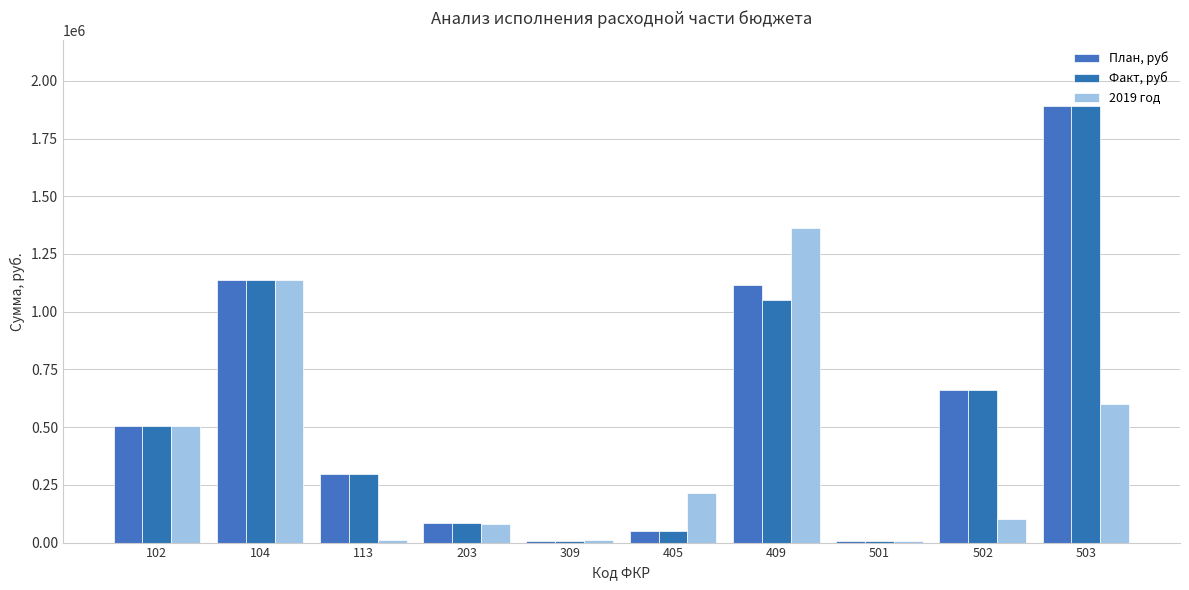

What is the difference between the maximum and minimum values in the План, руб series?

1886437.1